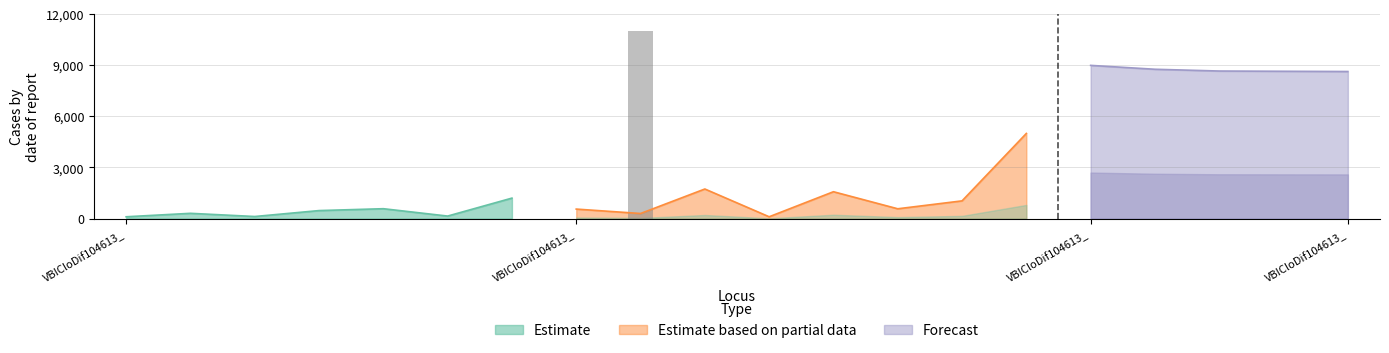

Are the bars horizontal?

No